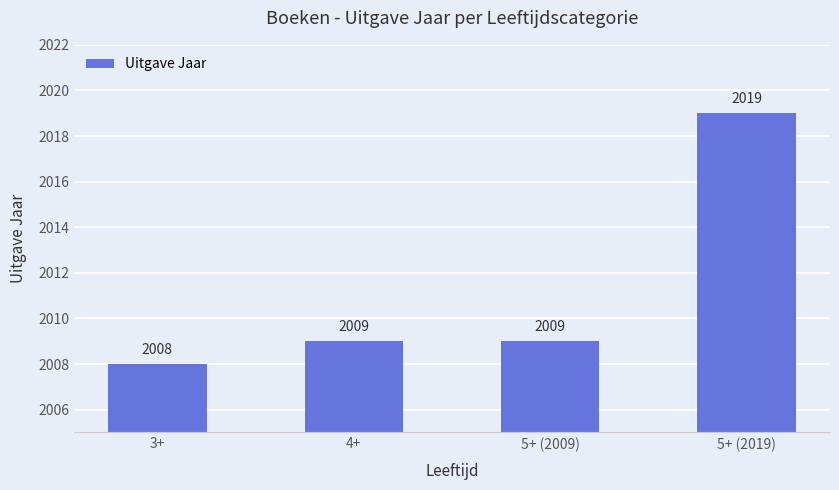

What is the ratio of the value at 5+ (2019) to the value at 5+ (2009)?

1.0